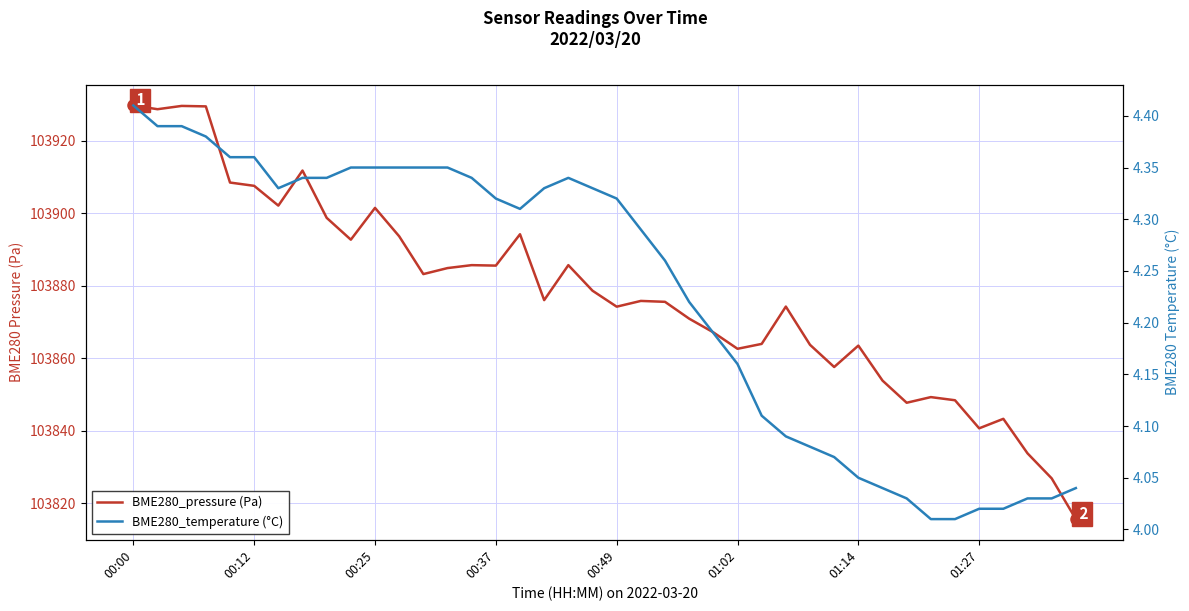

Which series has the largest total across all categories?

BME280_pressure (Pa)